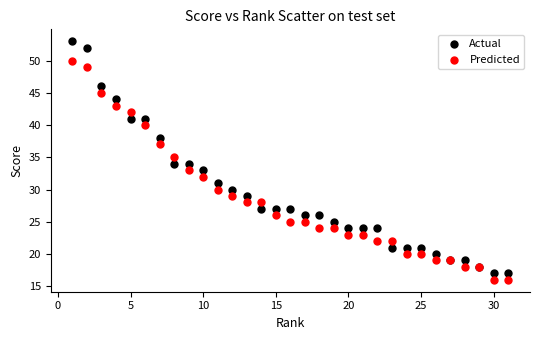

What is the X range (max minus min) for the scatter plot?

30